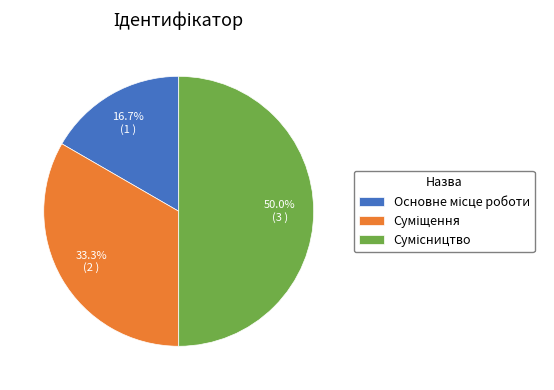

How many slices are in this pie chart?

3